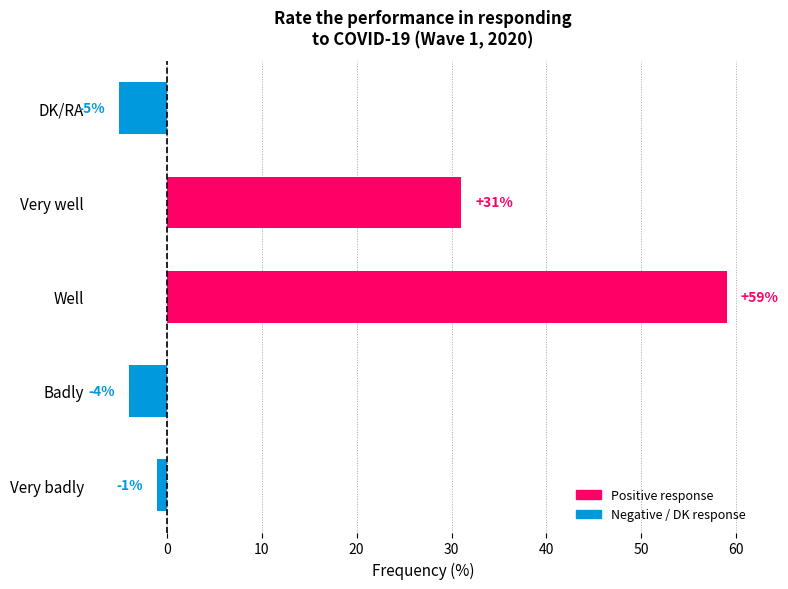

At which label is the value closest to 27?

Very well